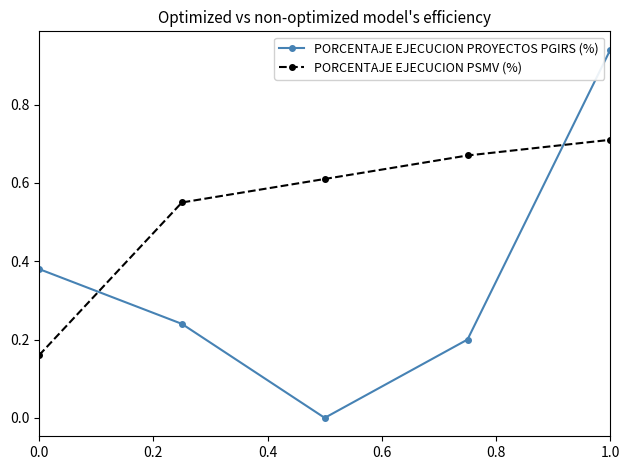

At how many categories does at least one series exceed 0?

5